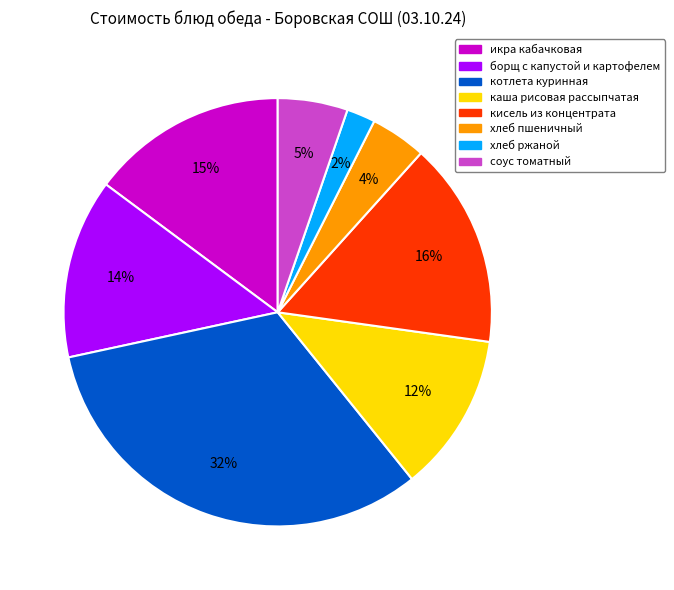

The хлеб ржаной slice represents 2% of the pie. True or false?

True